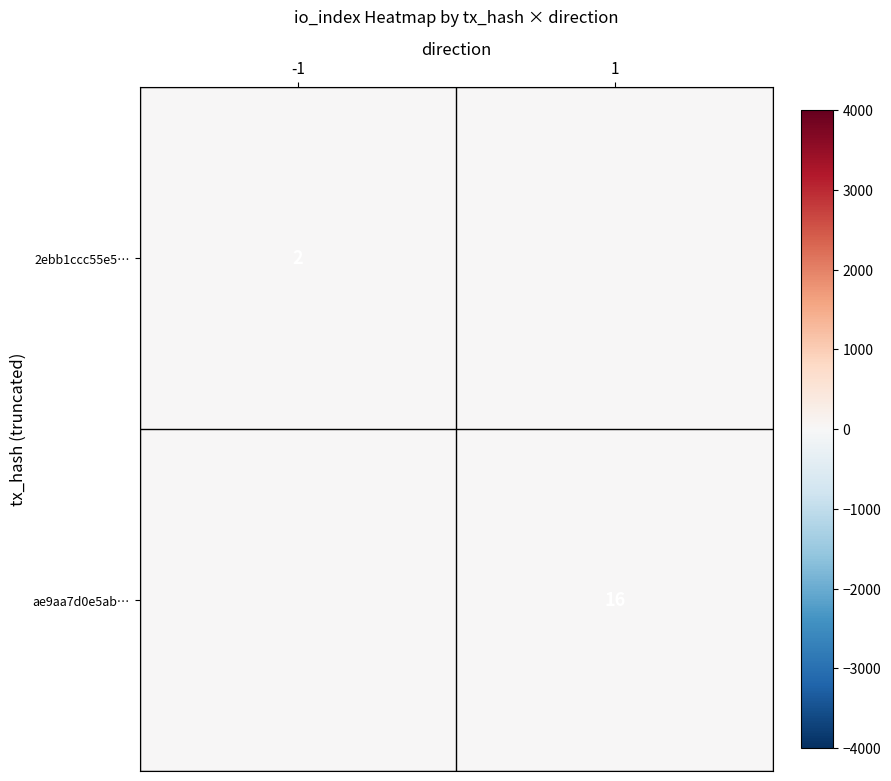

Which label corresponds to the largest value in the chart?

1